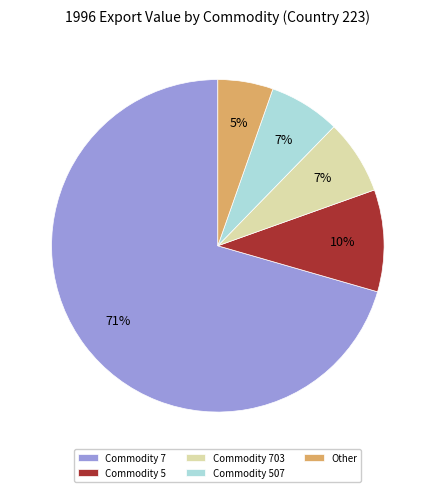

Combined, do Commodity 507 and Commodity 703 account for over 50%?

No